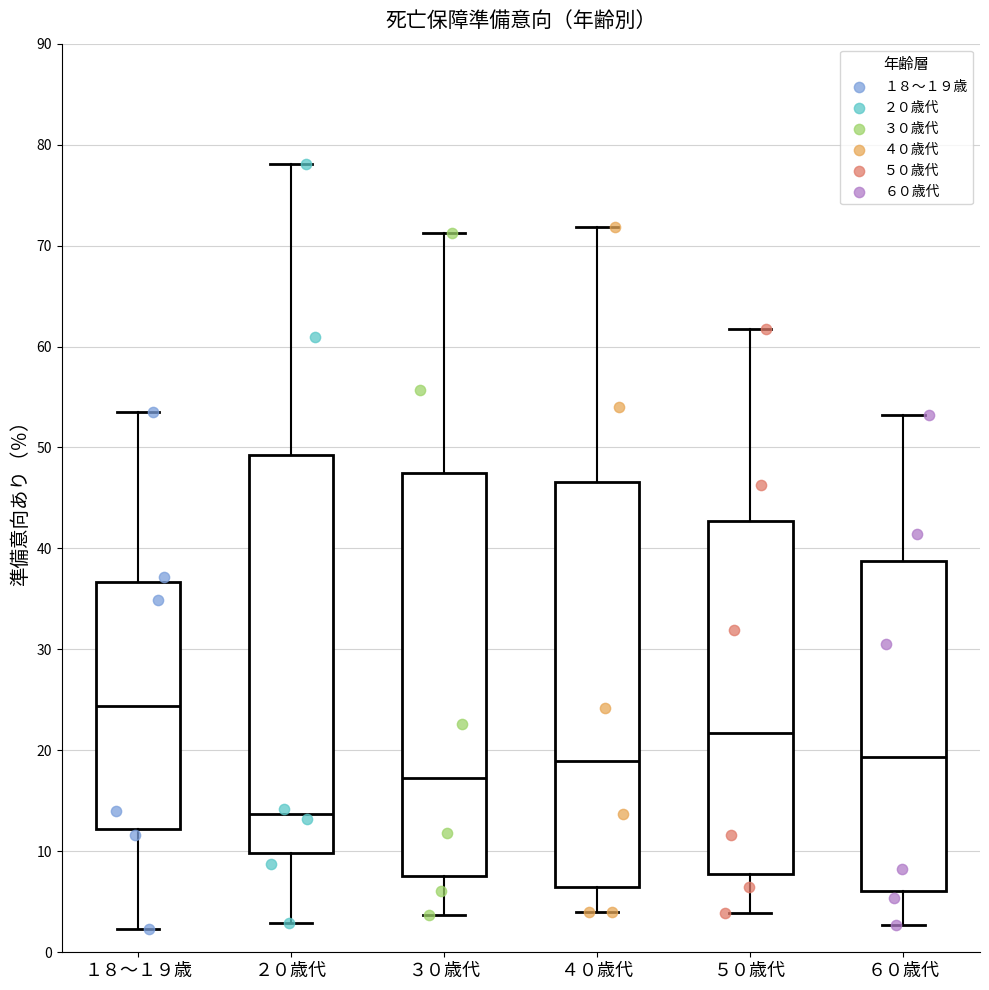

Which box's median line is the highest?

１８～１９歳